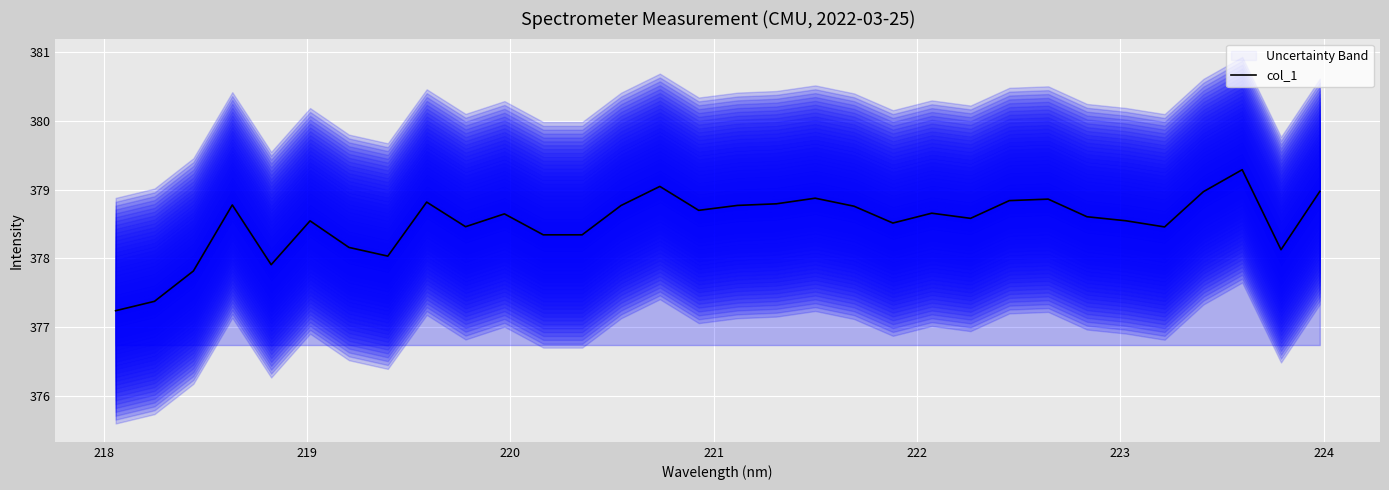

How many data points does each series have?

32